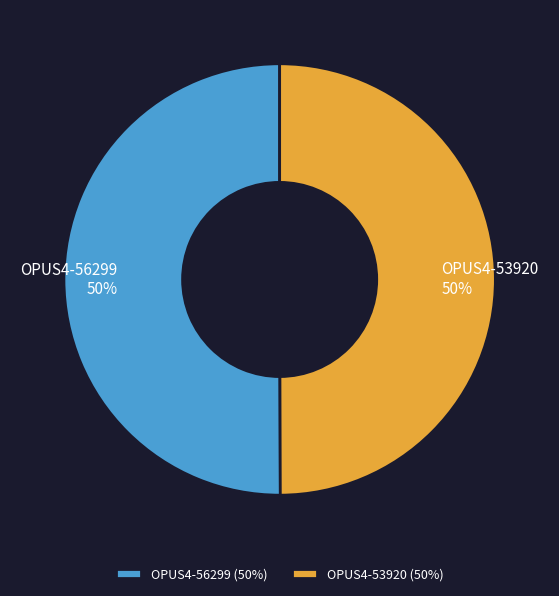

Combined, do OPUS4-53920 and OPUS4-56299 account for over 50%?

Yes